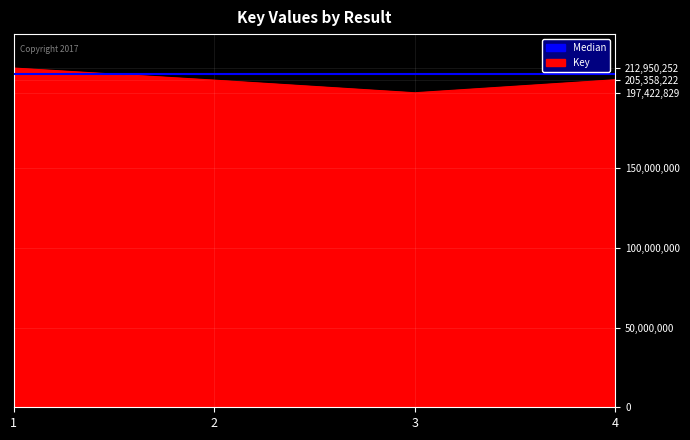

At which label does the data first exceed 205597072?

1